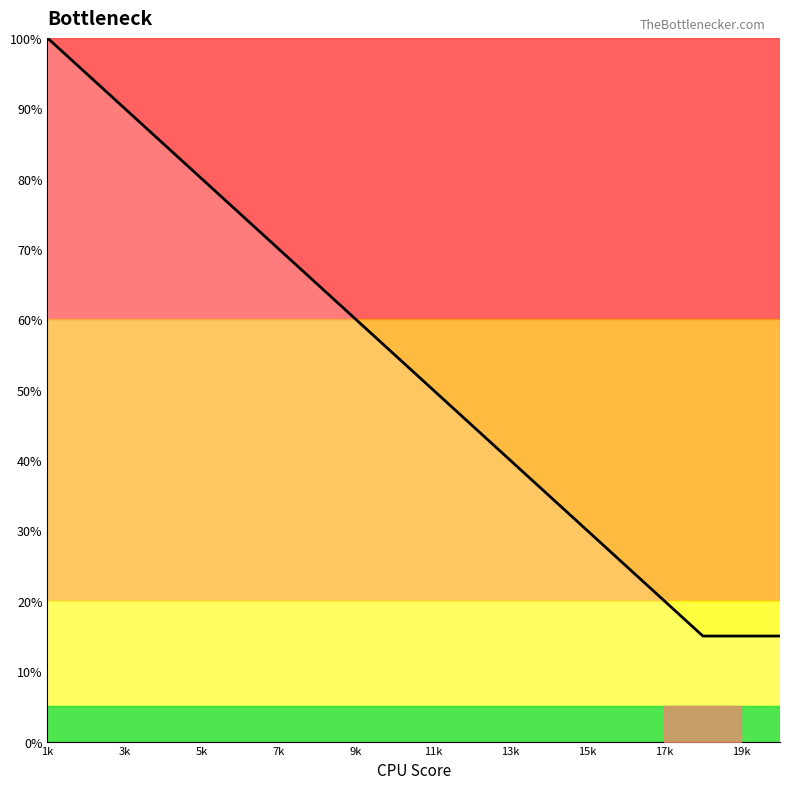

Reading left to right, transcribe all the data shown in this chart.

100	95	90	85	80	75	70	65	60	55	50	45	40	35	30	25	20	15	15	15